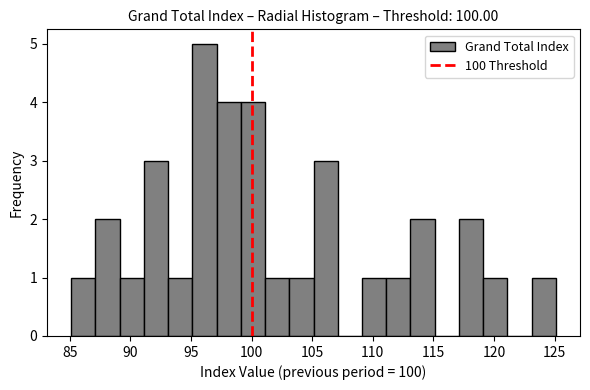

Read against the x-axis, roughly where is the centre of the tallest bar?

96.0